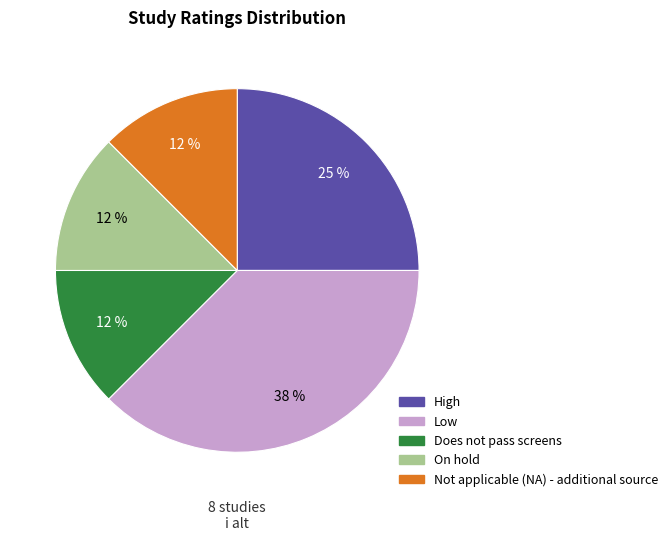

Is there any slice that represents more than half of the pie?

No